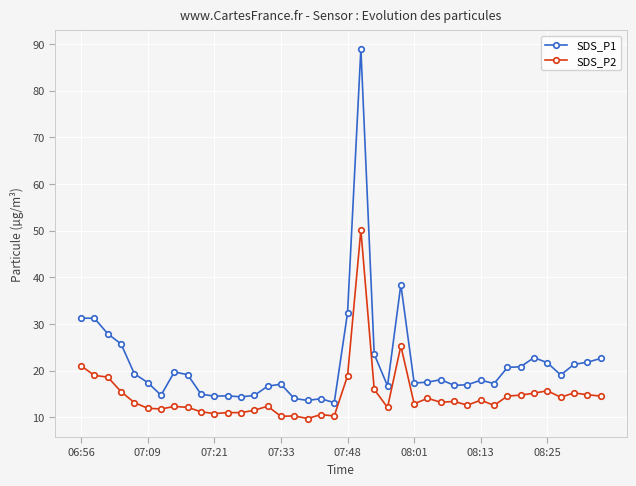

What is the difference between the second highest and minimum values in the SDS_P2 series?

15.6